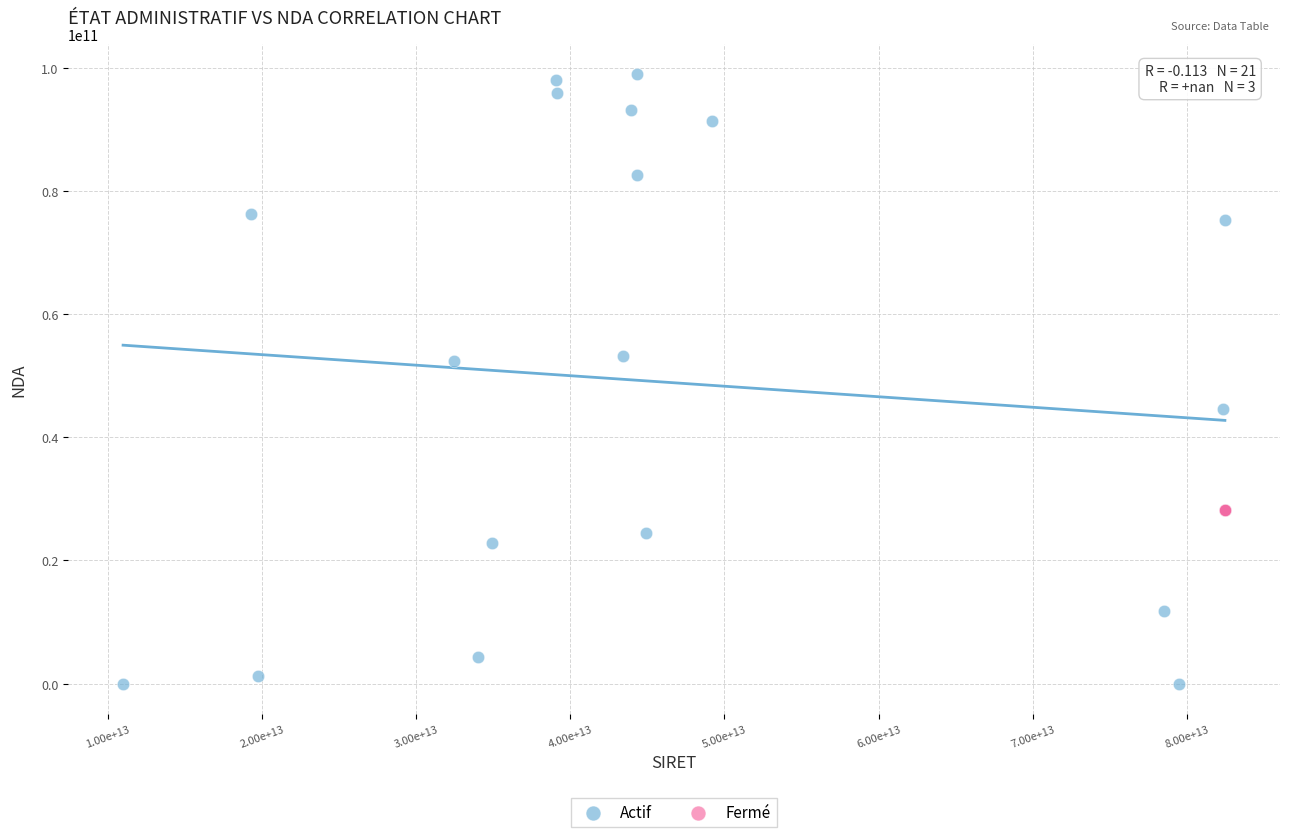

Which series contains the highest Y value?

Actif